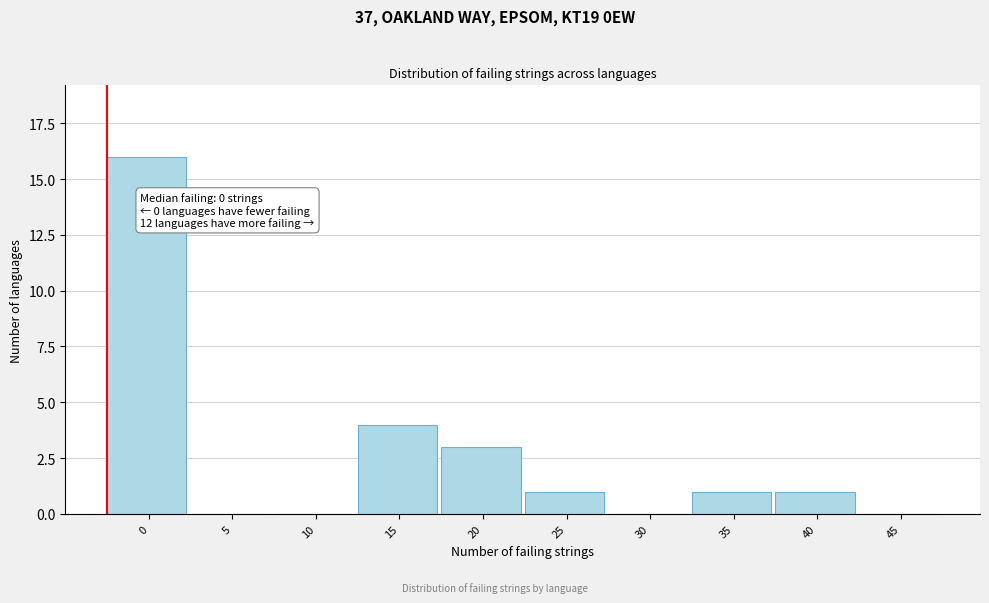

Reading right to left, extract all data points from this chart.

45=0	40=1	35=1	30=0	25=1	20=3	15=4	10=0	5=0	0=16